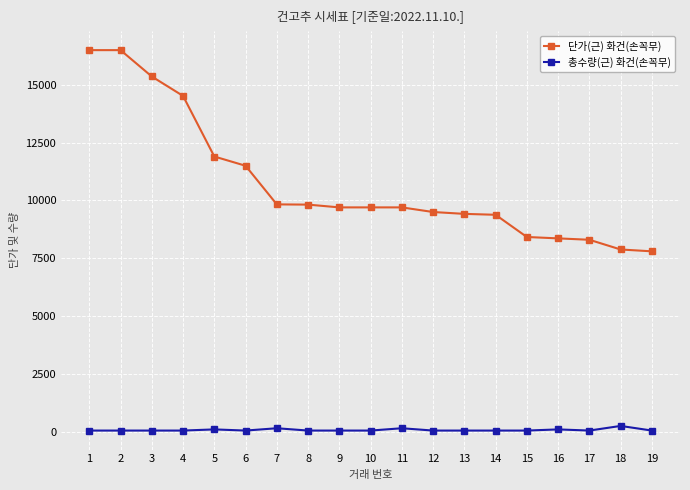

True or false: 총수량(근) 화건(손꼭무) and 단가(근) 화건(손꼭무) cross at least once.

False